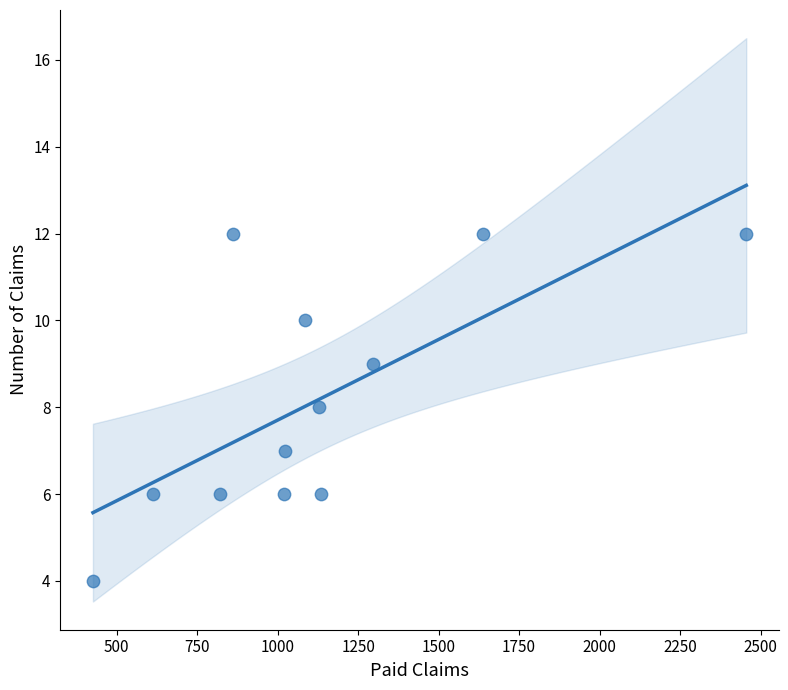

What is the average Y value?

8